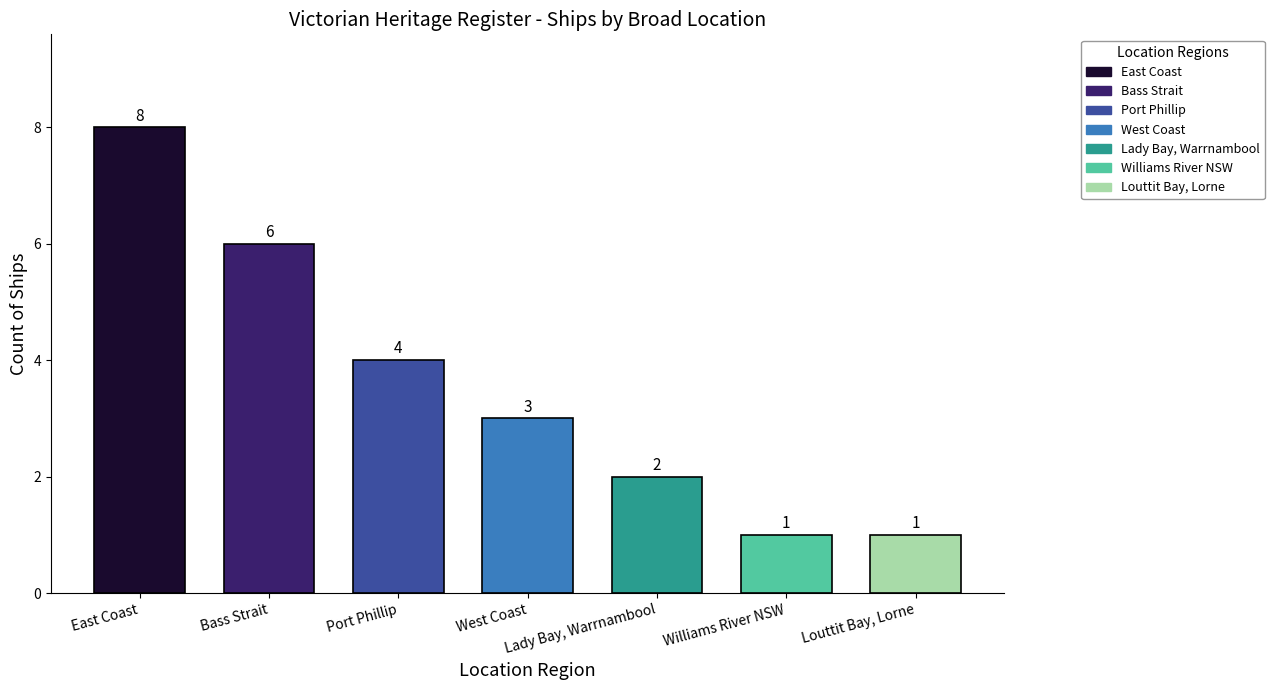

How many categories are shown in the chart?

7